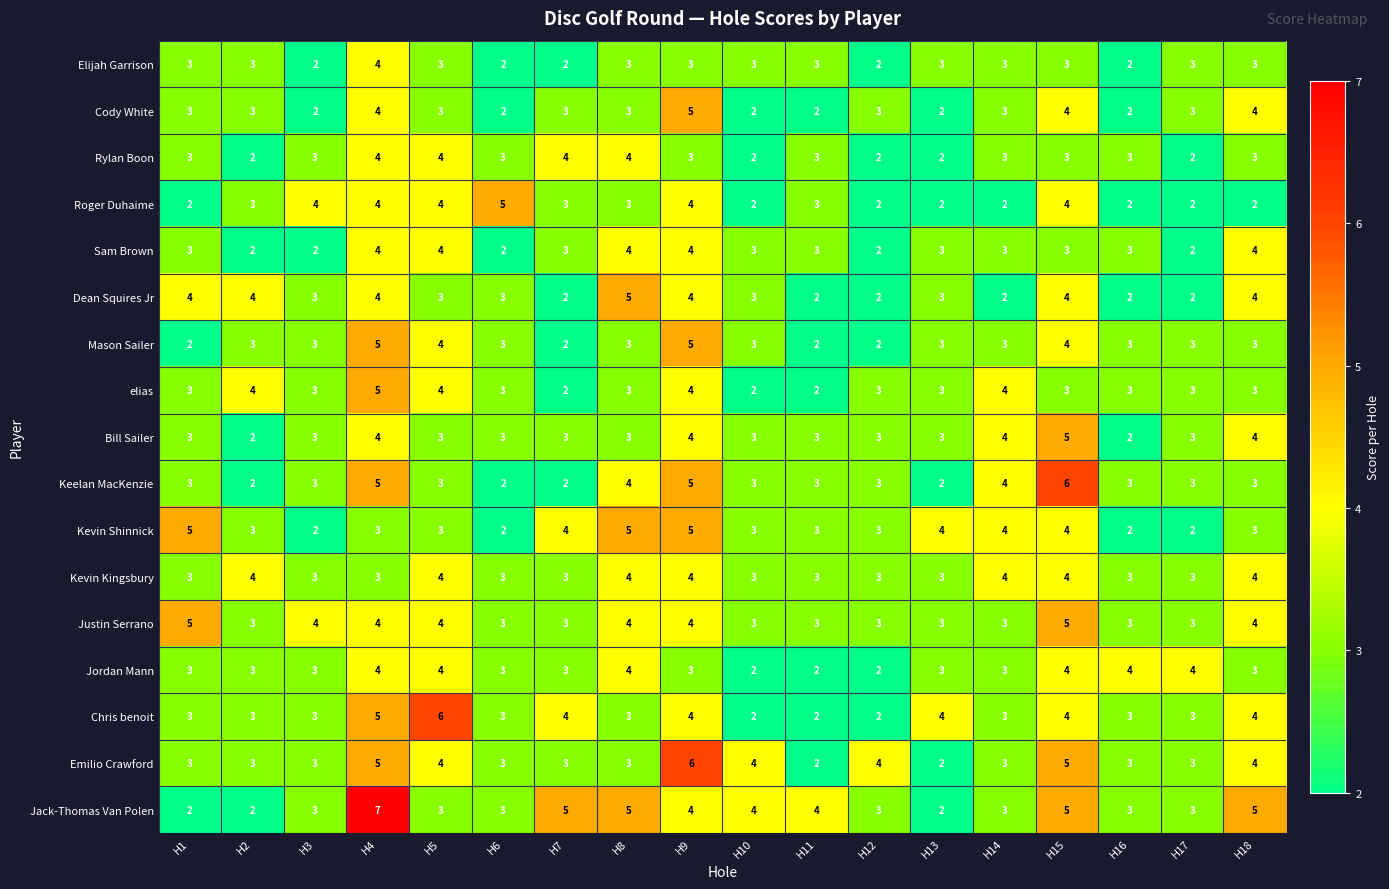

How many data points does each series have?

18